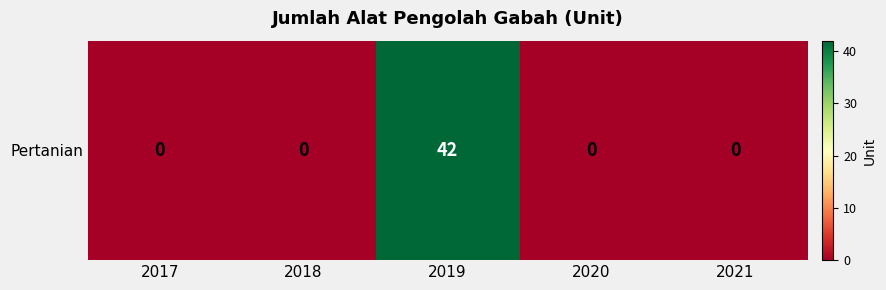

What is the sum of all values?

42